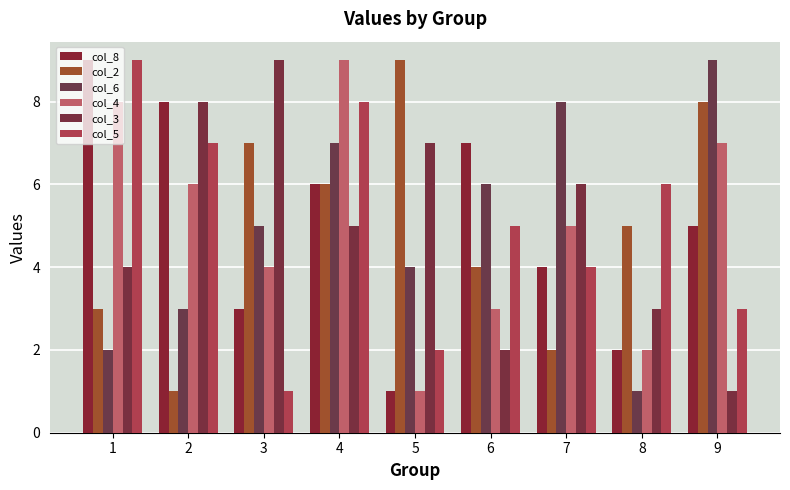

List the series in order of their peak value, highest first.

col_8, col_2, col_6, col_4, col_3, col_5